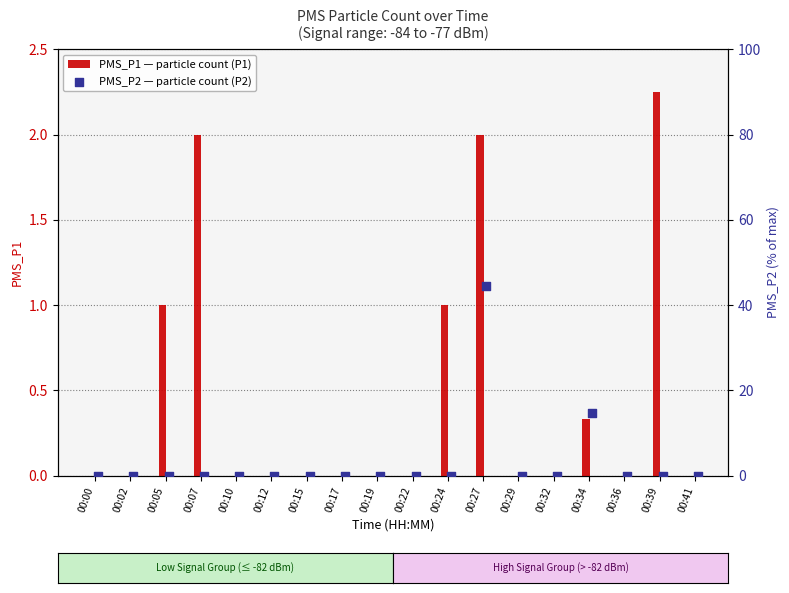

What are all the series names shown in the legend?

PMS_P1, PMS_P2